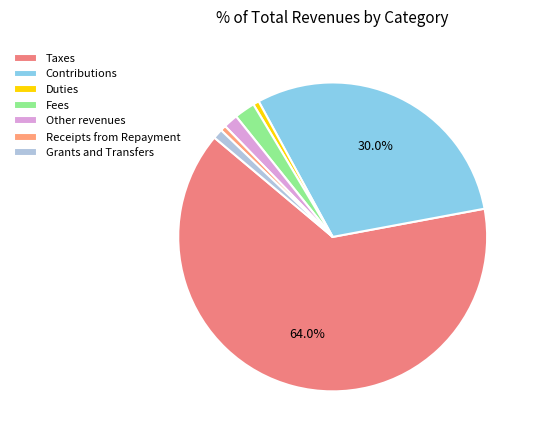

To the nearest percent, what is the average slice percentage?

14%